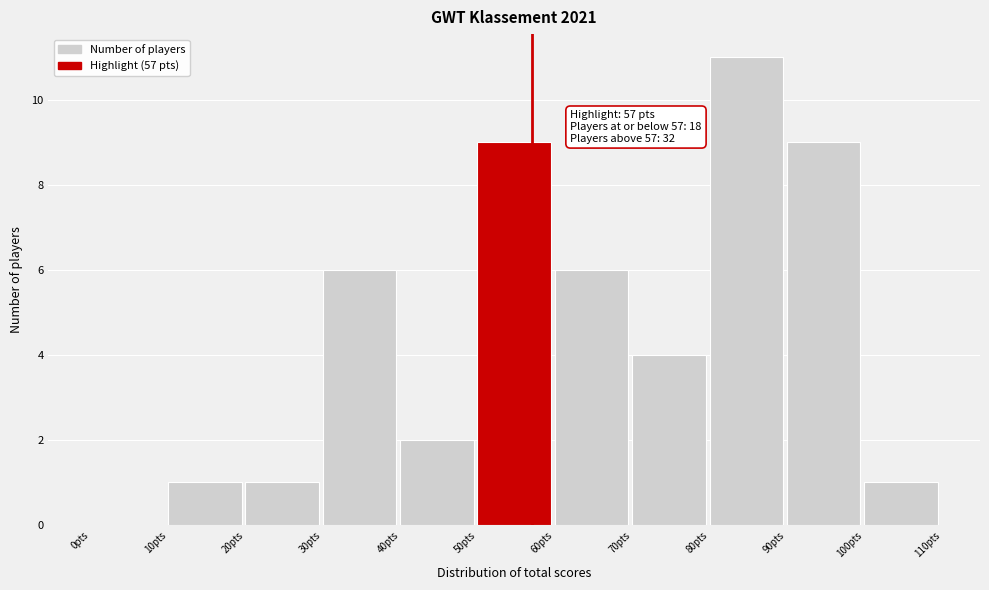

Over which range of the x-axis is the bar tallest?

80 to 90